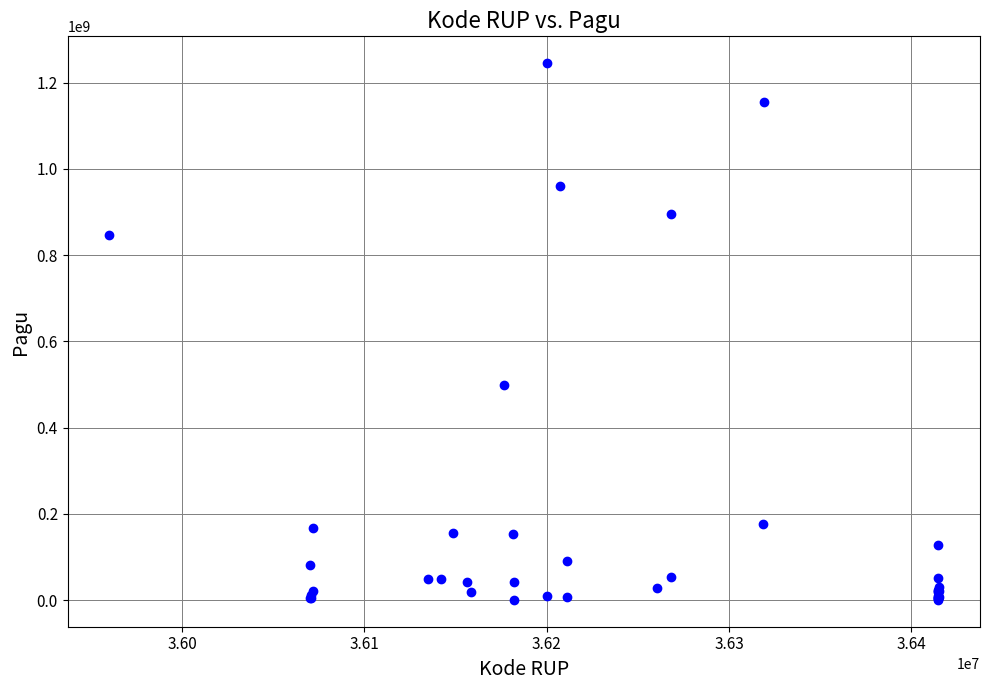

What Y value in the scatter plot is closest to 622840000?

499932000